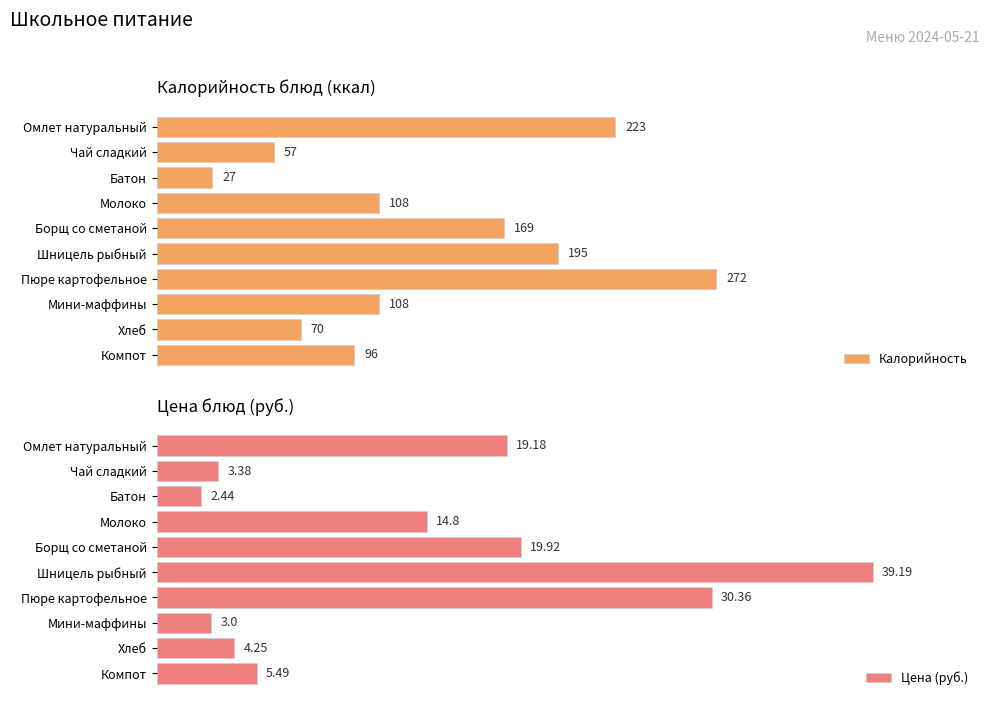

Which series has the largest range (max minus min)?

Калорийность